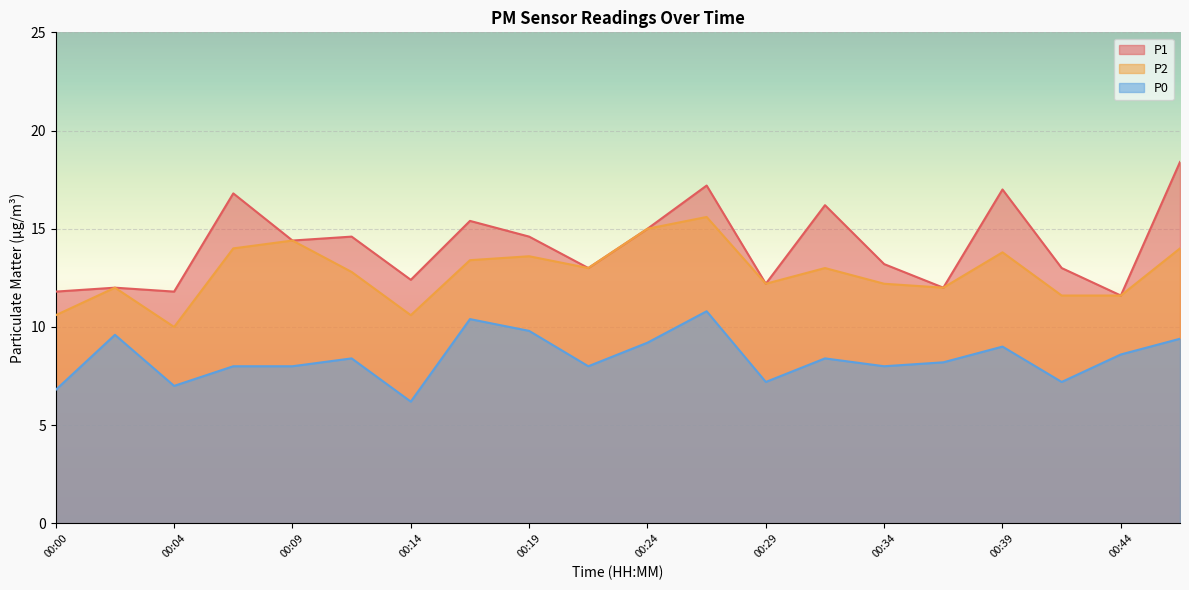

Which series has the largest total across all categories?

P1